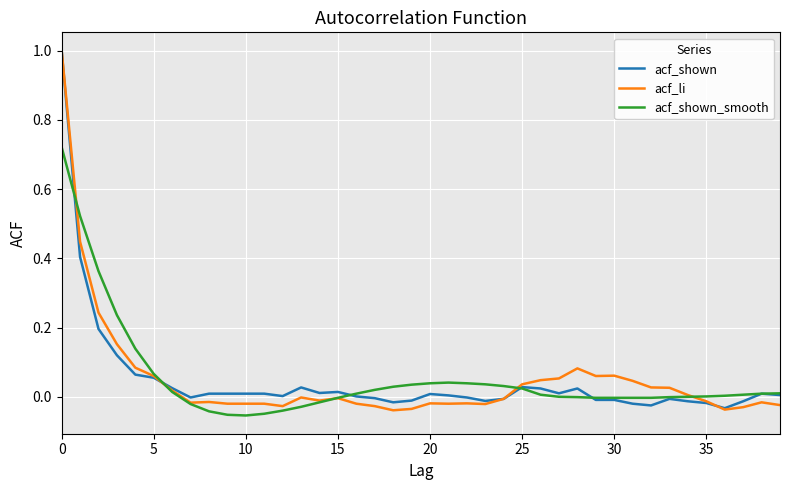

True or false: acf_shown and acf_li cross at least once.

True